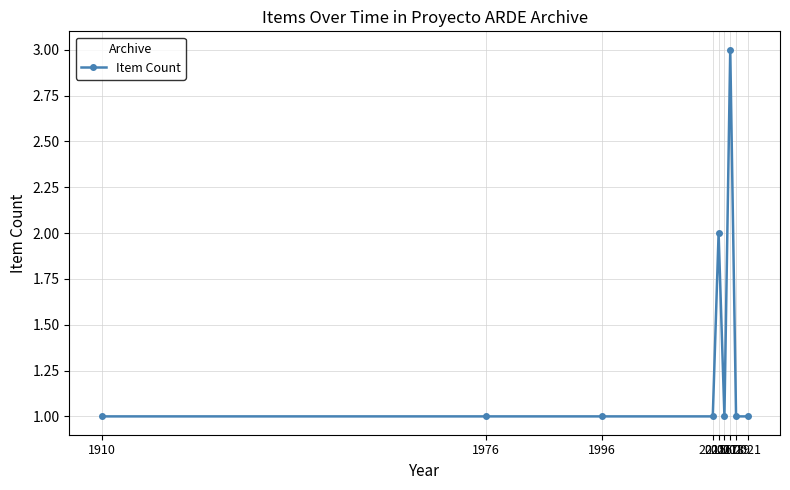

Reading right to left, what are all the values shown in this chart?

2021=1	2019=1	2018=3	2017=1	2016=2	2015=1	1996=1	1976=1	1910=1